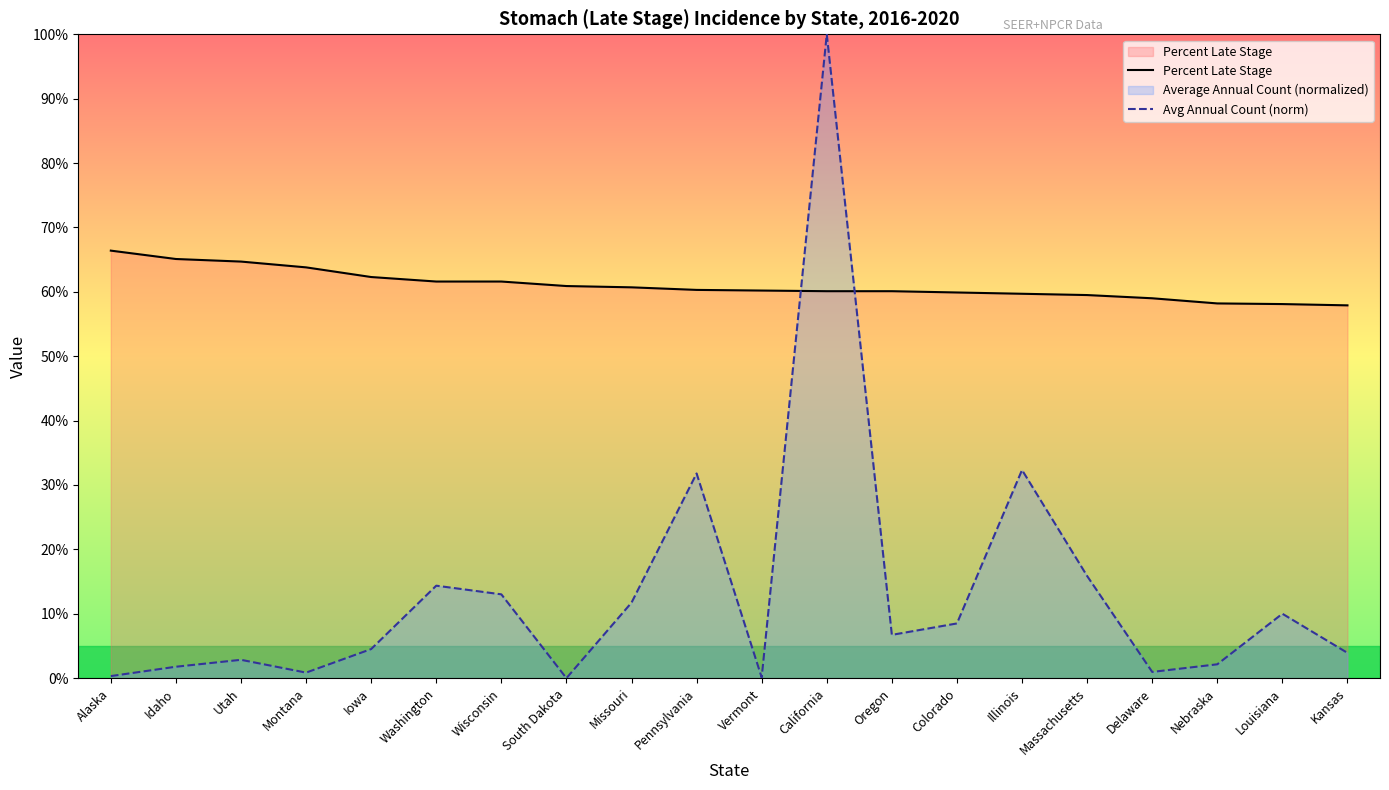

What is the sum of the Percent Late Stage values at Washington and Colorado?

121.5